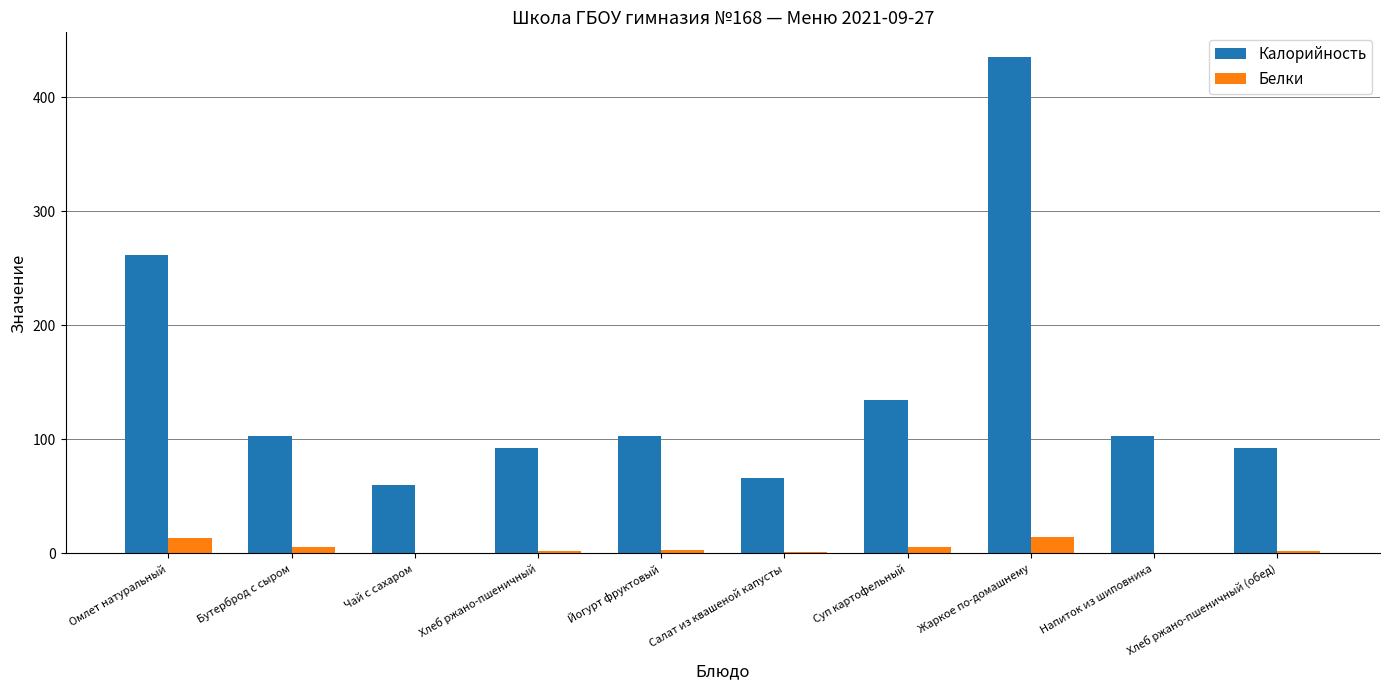

Is the value of Белки at Чай с сахаром greater than the value of Калорийность at Хлеб ржано-пшеничный (обед)?

No